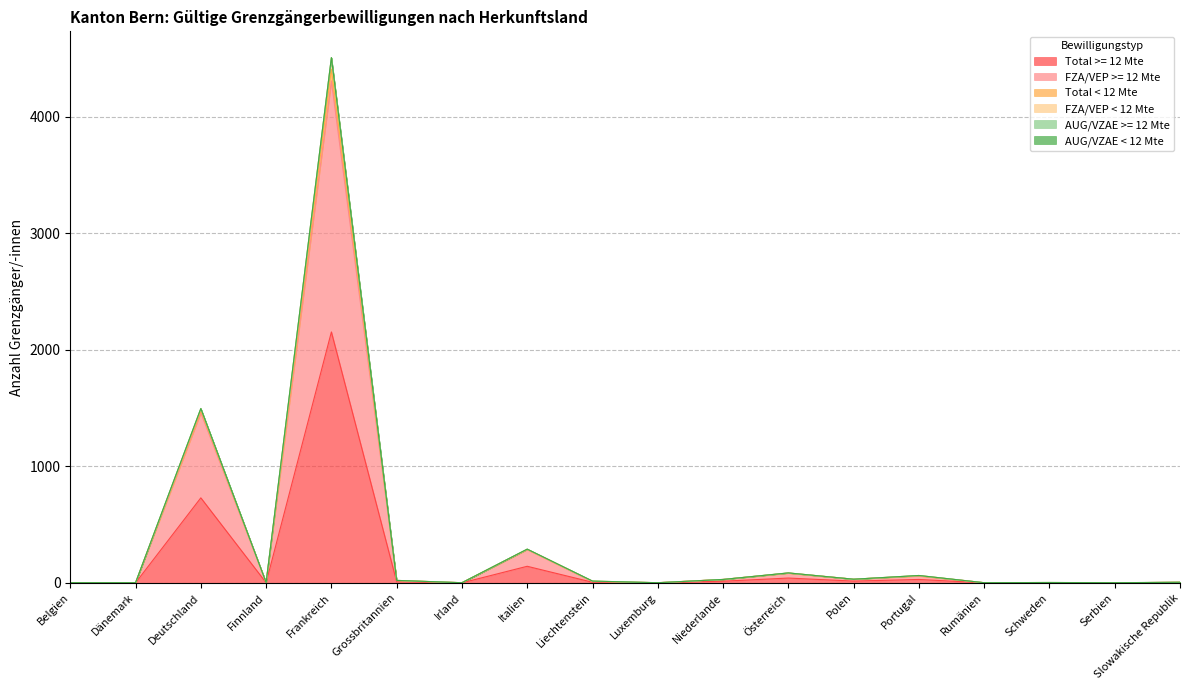

What is the value of the Total < 12 Mte point at the 1st from the left?

2